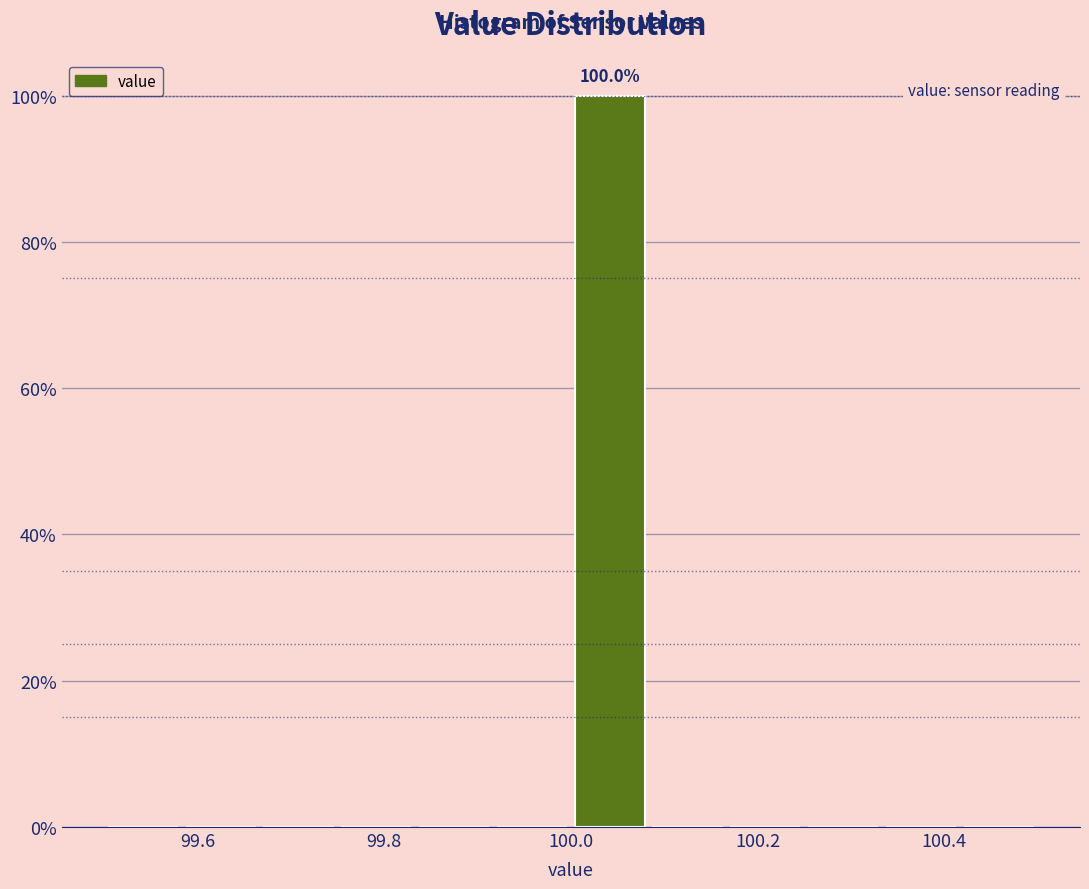

Which range on the x-axis has the tallest bar?

100.00 to 100.08